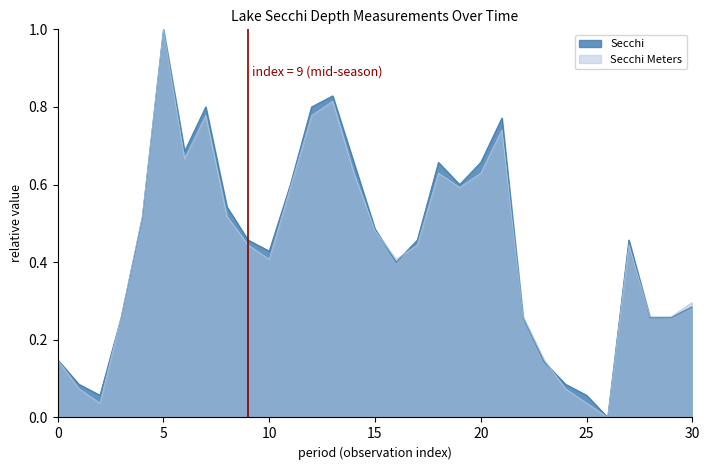

What is the value of the Secchi Meters point at the 10th from the left?

0.4